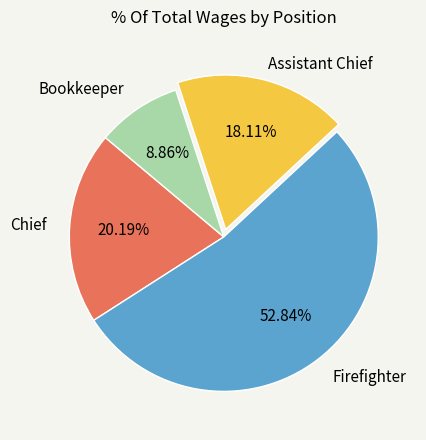

Is there a majority slice in this chart?

Yes